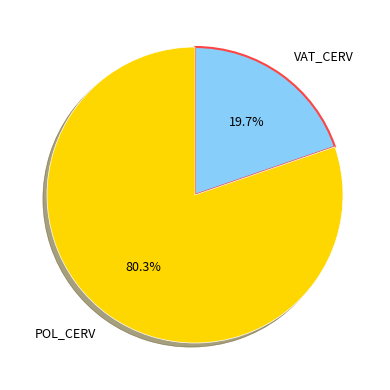

Is there a majority slice in this chart?

Yes